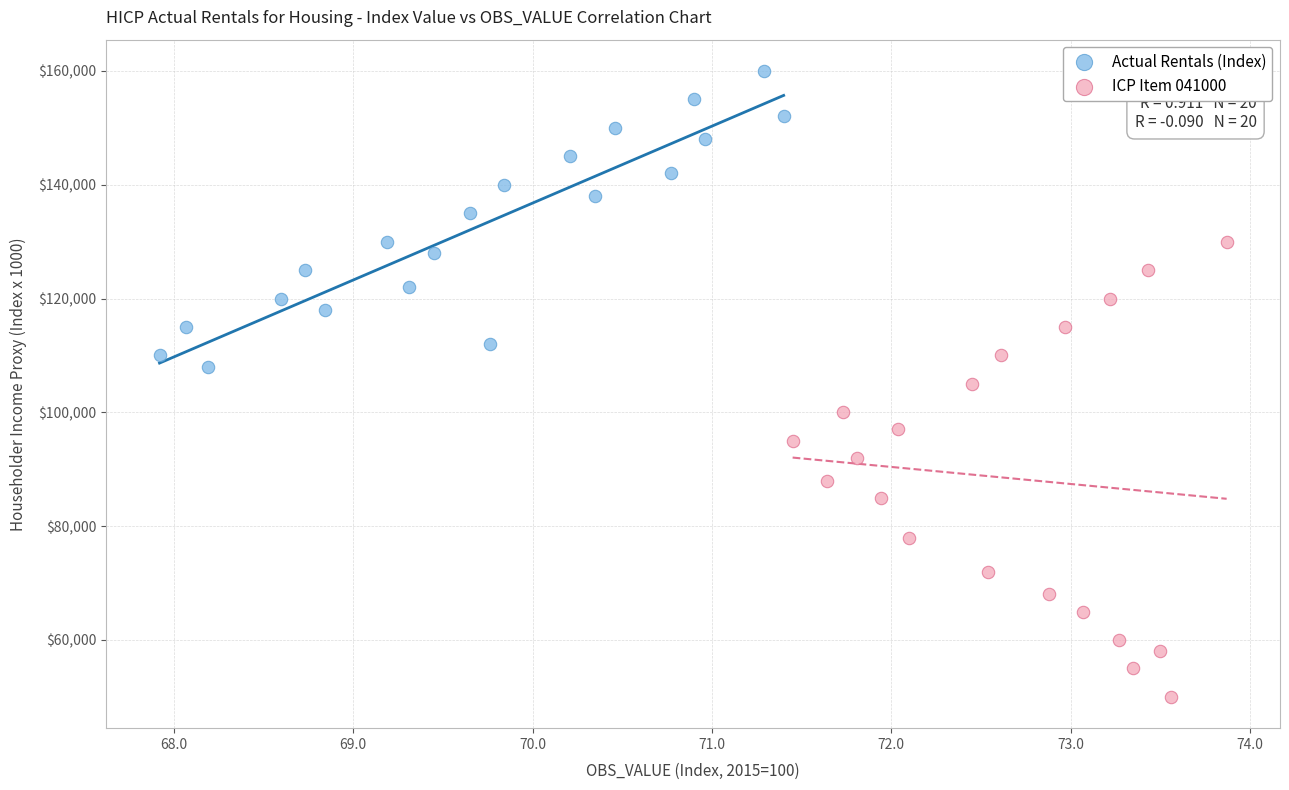

Which series has the largest Y range (max minus min)?

ICP Item 041000